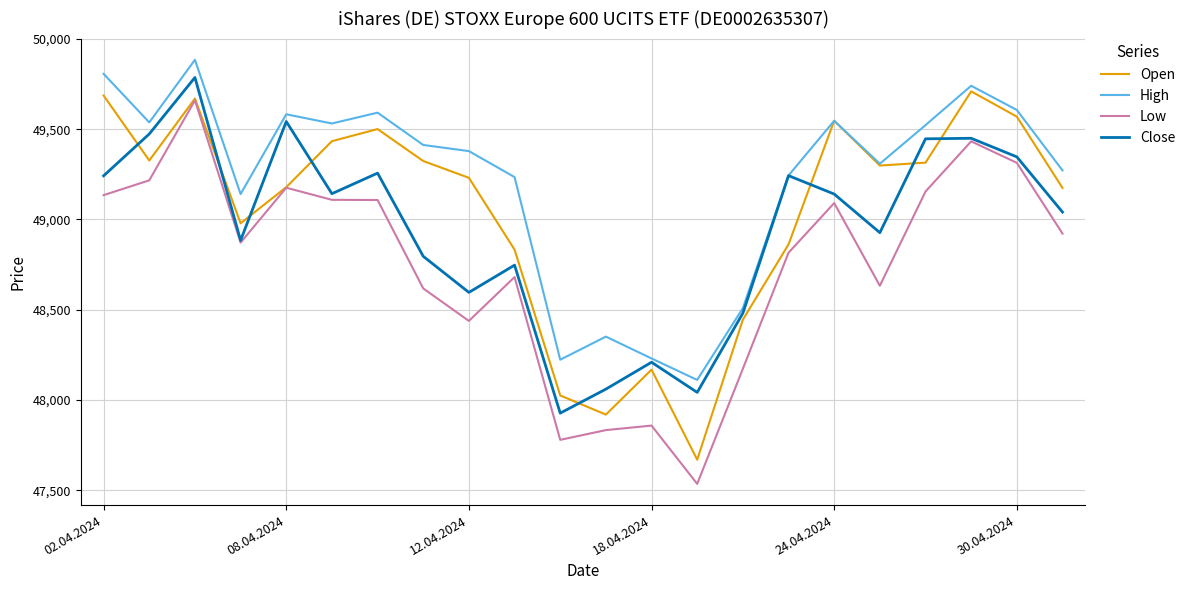

True or false: High and Low cross at least once.

False